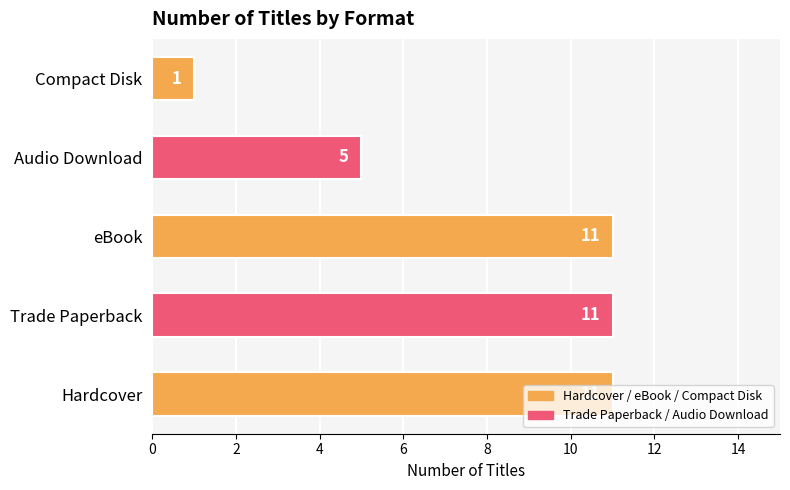

What is the minimum value shown in the chart?

1